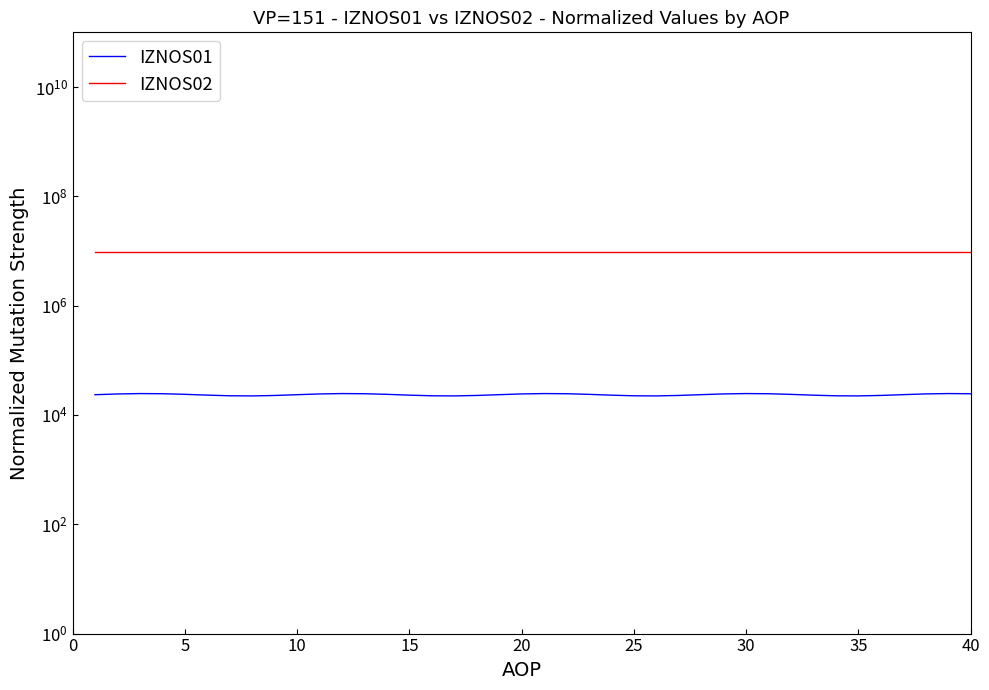

At which category does the chart reach its minimum across all series?

35